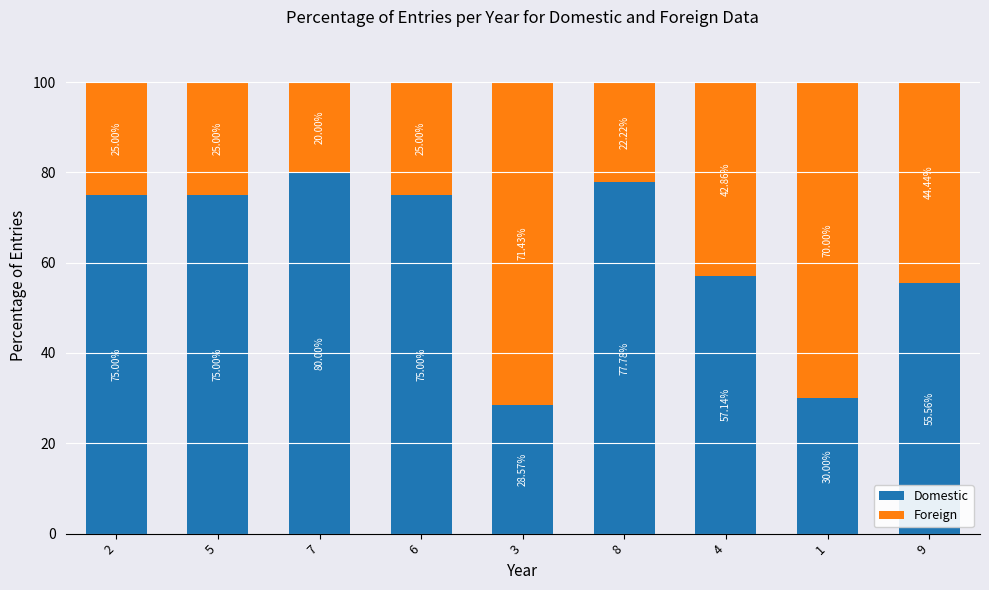

What is the difference between the maximum and minimum values in the Domestic series?

51.4